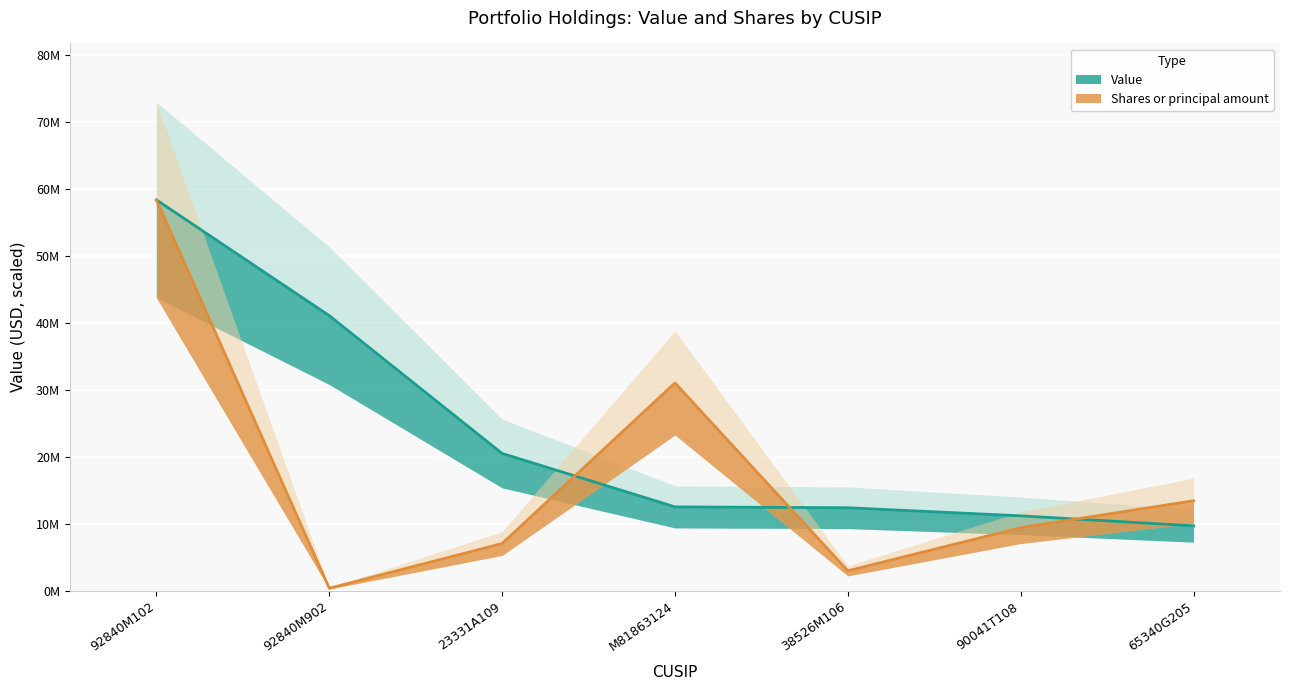

Where is Value nearest to the value 34072000?

92840M902